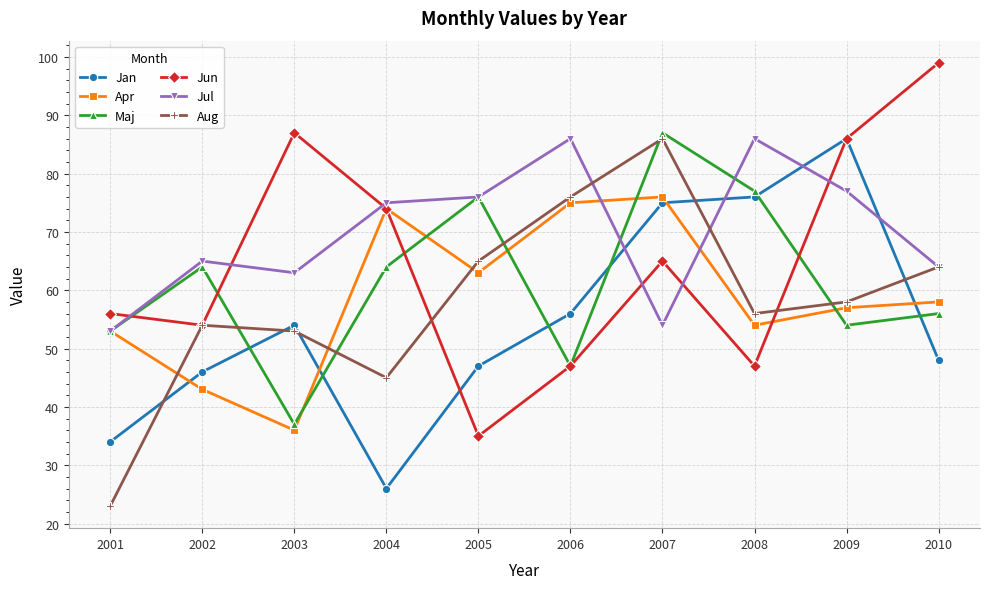

At how many categories does at least one series exceed 72?

8